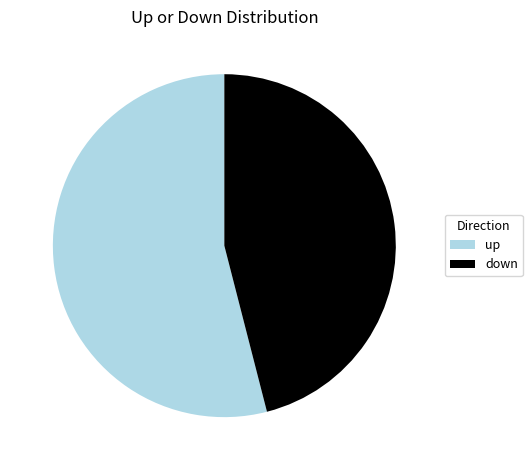

Which category accounts for the majority?

up